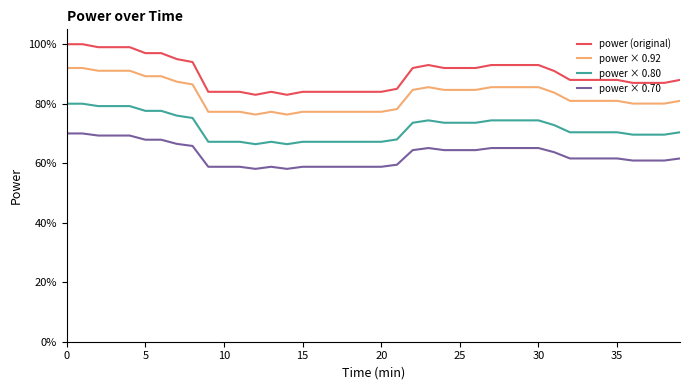

List the series in order of their overall mean, lowest first.

power × 0.70, power × 0.80, power × 0.92, power (original)